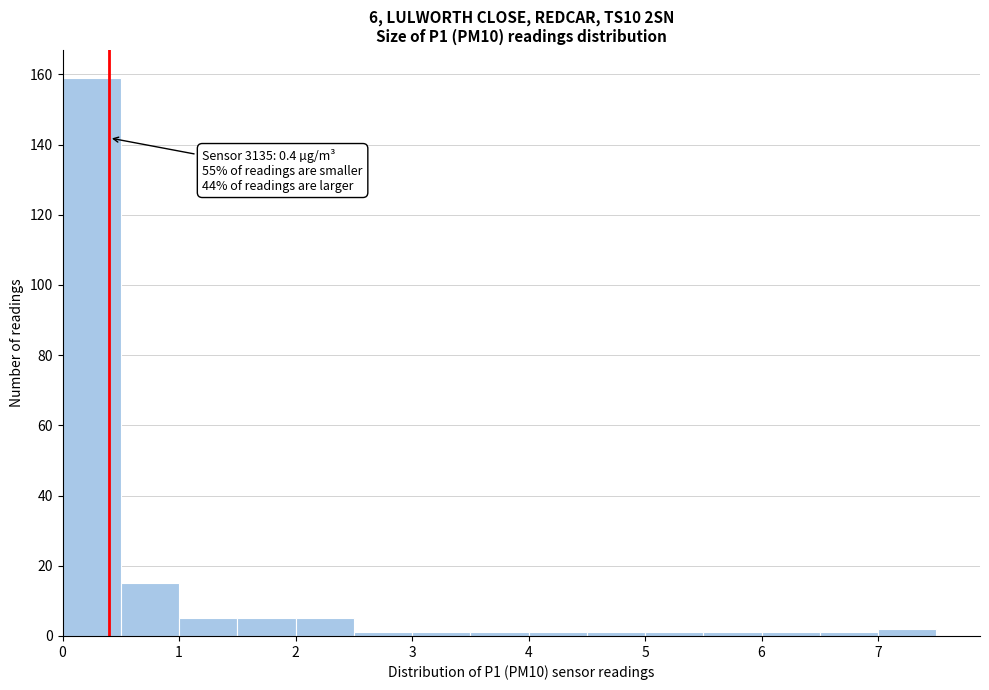

Which range on the x-axis has the tallest bar?

0.0 to 0.5